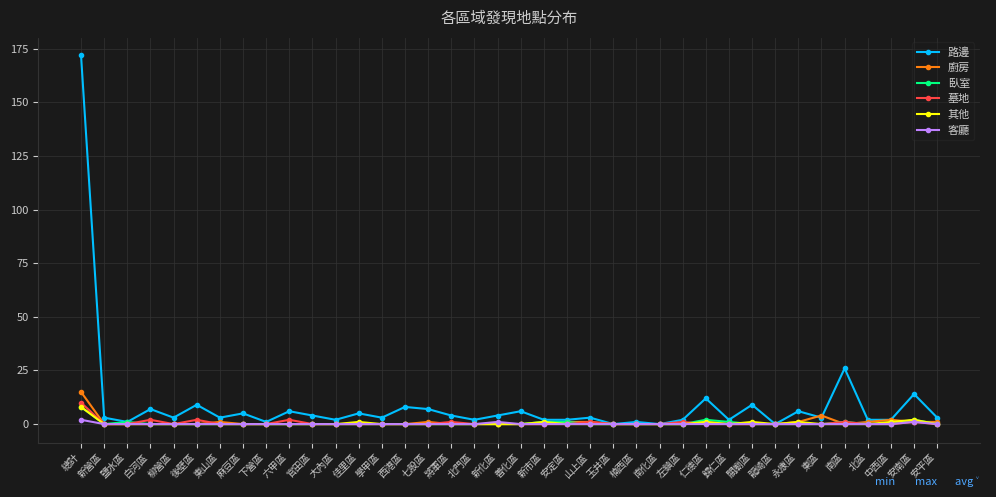

What is the total value across all series at 柳營區?

3